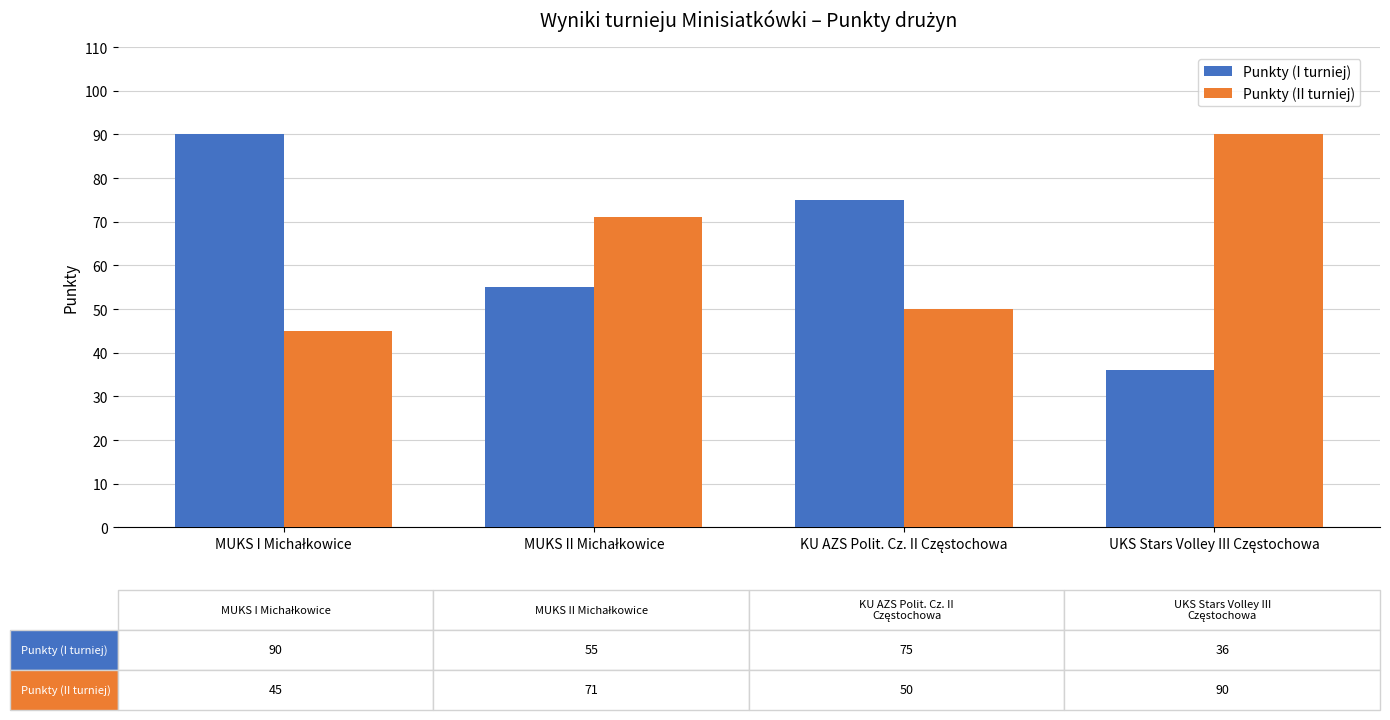

Reading right to left, extract all data points from this chart.

Punkty (I turniej): 36	75	55	90
Punkty (II turniej): 90	50	71	45